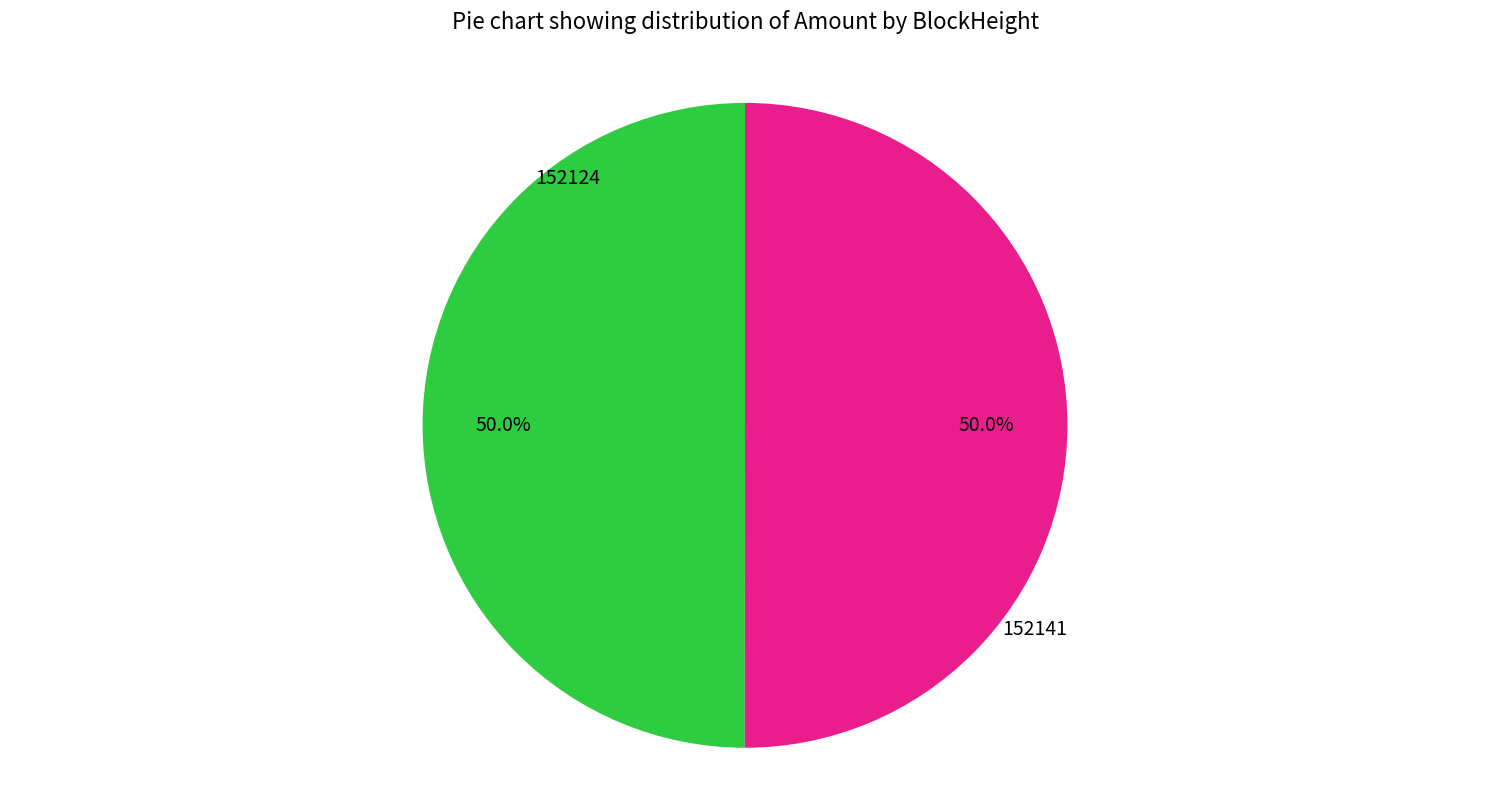

Count the number of slices in the pie.

2